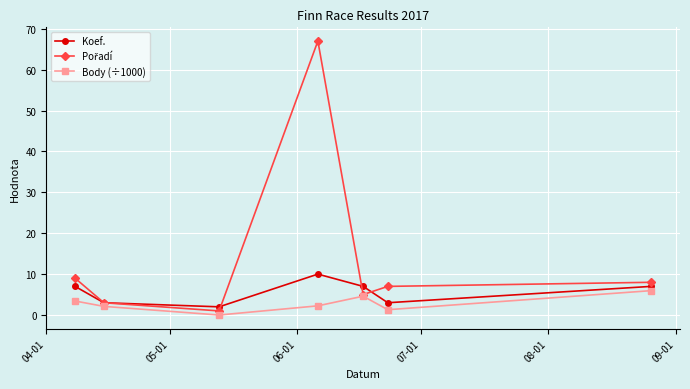

How many interior local valleys does the Koef. series have?

2